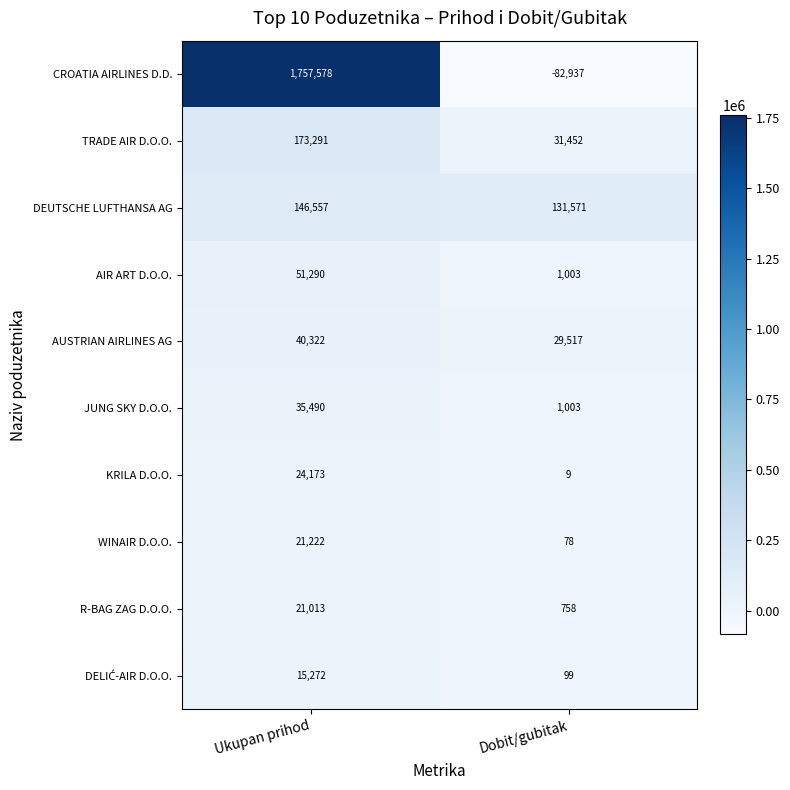

What is the maximum value shown in the chart?

1757578